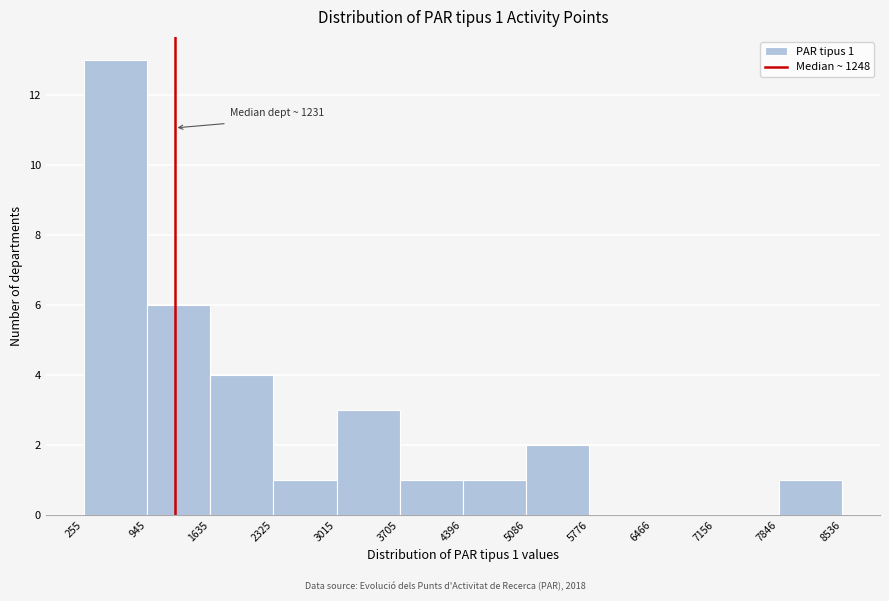

Over which range of the x-axis is the bar tallest?

255 to 945